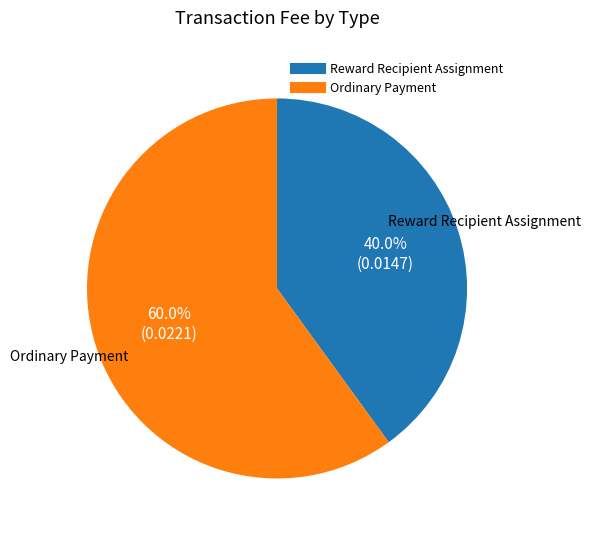

Is there a majority slice in this chart?

Yes